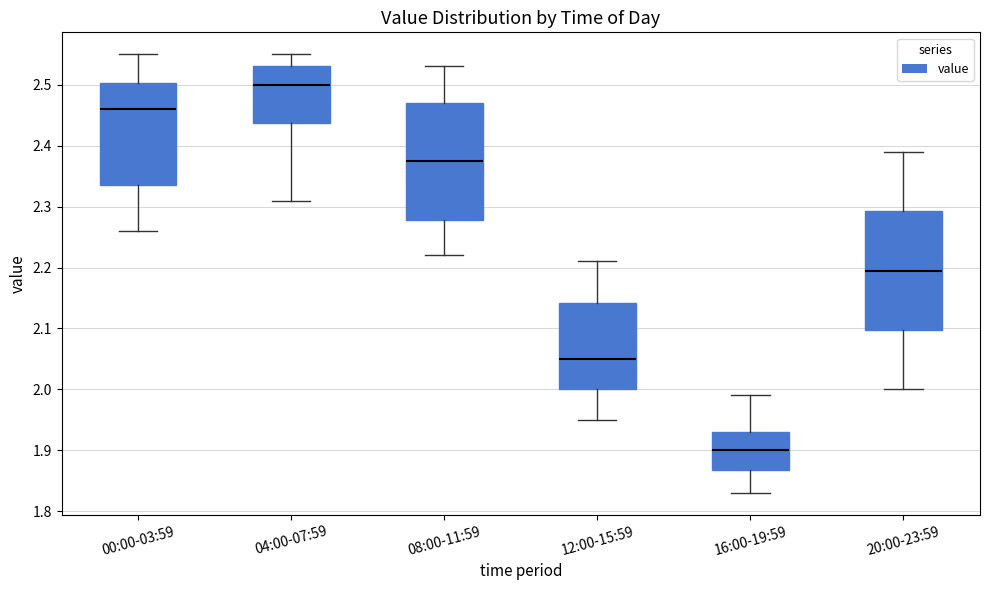

Which box has the lowest median line?

16:00-19:59